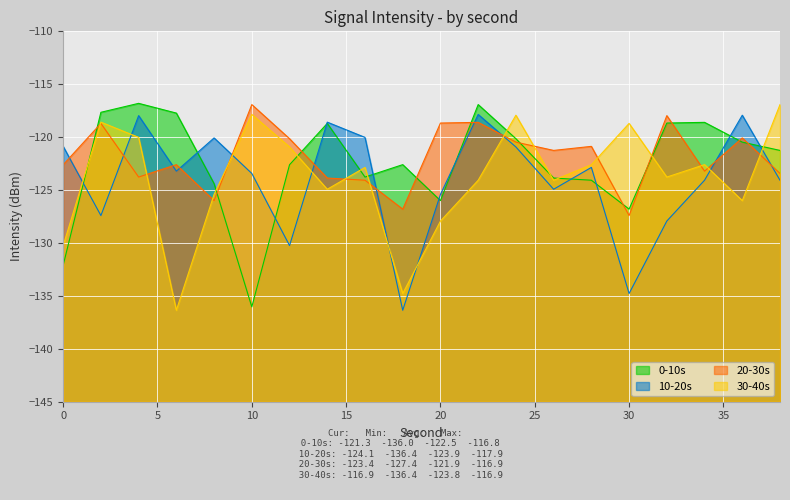

At 14, list the series in order from smallest to largest.

30-40s, 20-30s, 0-10s, 10-20s